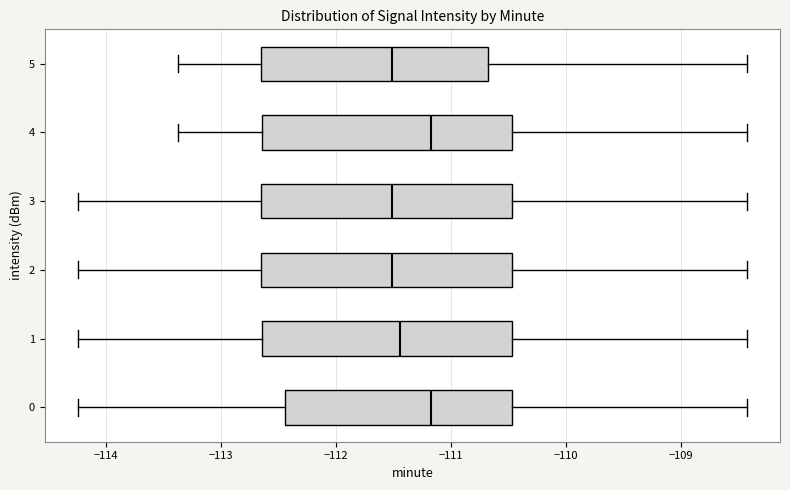

Reading bottom to top, transcribe this box plot: for each box, give where its median line is, the range the box spans, and where its two whiskers end, as read against the x-axis. The values are not printed on the chart, so give them approximately, as read against the axis.

0: median -111.2, box -112.4 to -110.5, whiskers -114.2 to -108.4
1: median -111.4, box -112.6 to -110.5, whiskers -114.2 to -108.4
2: median -111.5, box -112.6 to -110.5, whiskers -114.2 to -108.4
3: median -111.5, box -112.6 to -110.5, whiskers -114.2 to -108.4
4: median -111.2, box -112.6 to -110.5, whiskers -113.4 to -108.4
5: median -111.5, box -112.6 to -110.7, whiskers -113.4 to -108.4